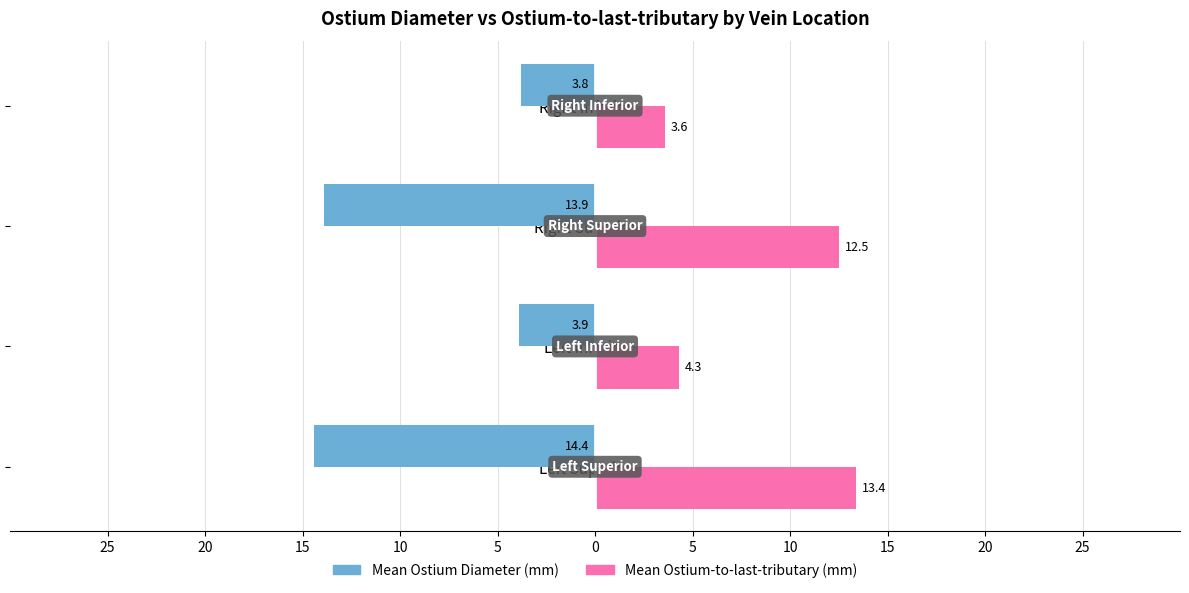

What are all the series names shown in the legend?

Mean Ostium Diameter (mm), Mean Ostium-to-last-tributary (mm)